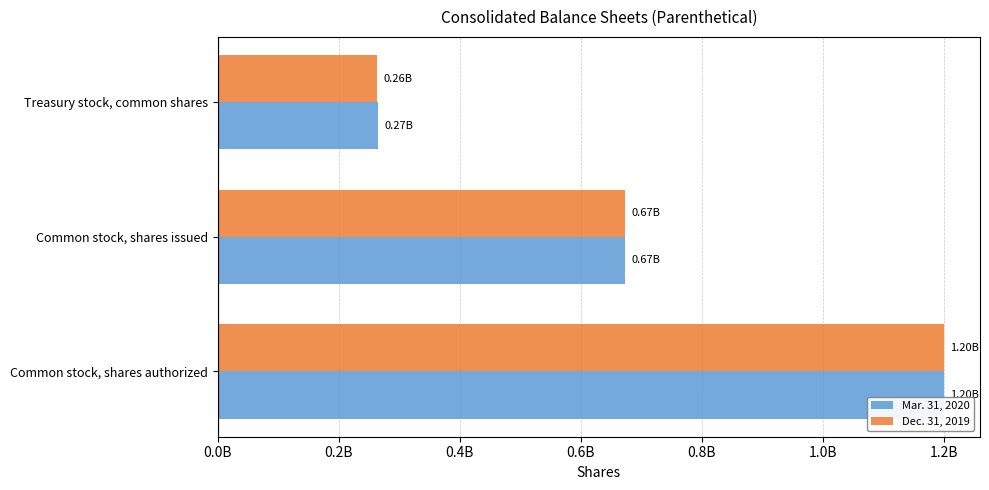

At how many categories does at least one series exceed 1169024934?

1